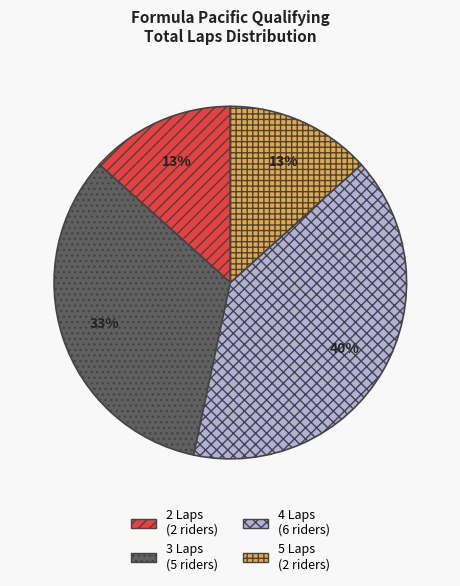

Combined, do 4 Laps (6 riders) and 2 Laps (2 riders) account for over 50%?

Yes